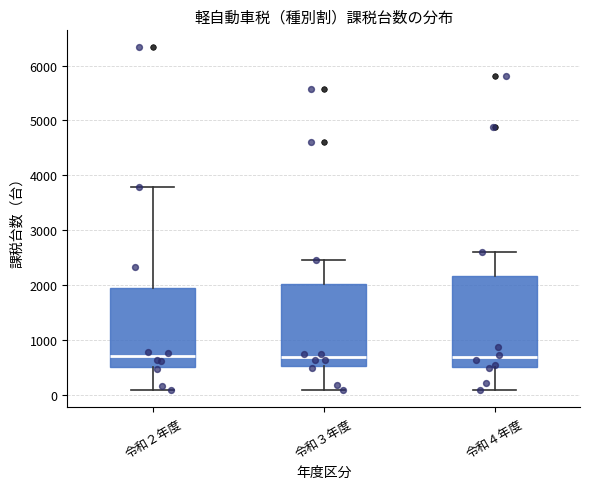

Reading left to right, transcribe this box plot: for each box, give where its median line is, the range the box spans, and where its two whiskers end, as read against the y-axis. The values are not printed on the chart, so give them approximately, as read against the axis.

令和２年度: median 700, box 500 to 1900, whiskers 100 to 3800
令和３年度: median 700, box 500 to 2000, whiskers 100 to 2500
令和４年度: median 700, box 500 to 2200, whiskers 100 to 2600